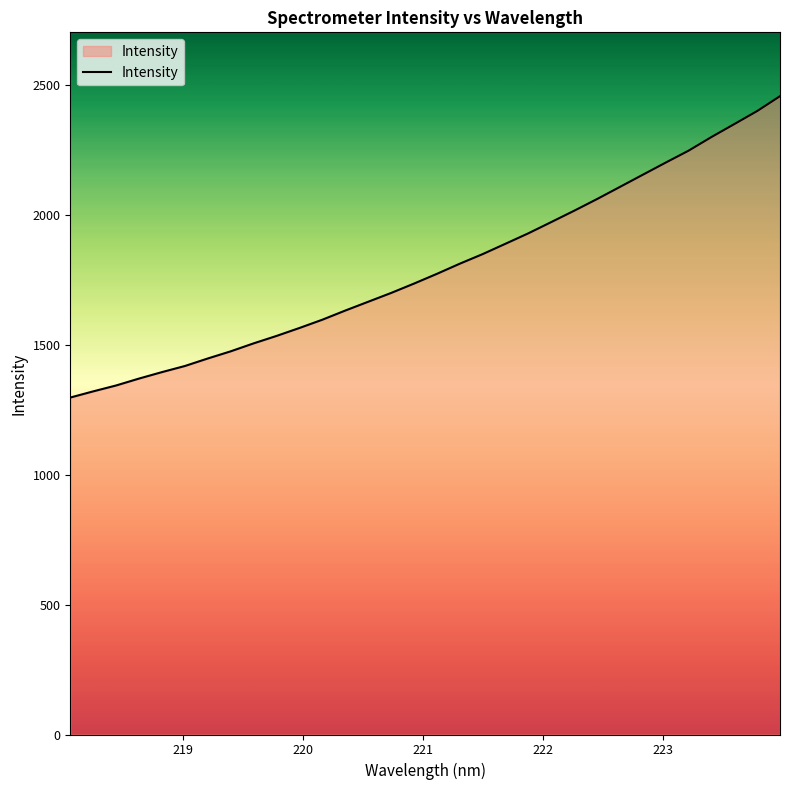

What is the maximum value shown in the chart?

2456.6